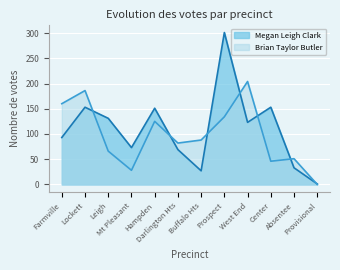

What is the difference between the maximum and minimum values in the Brian Taylor Butler series?

204